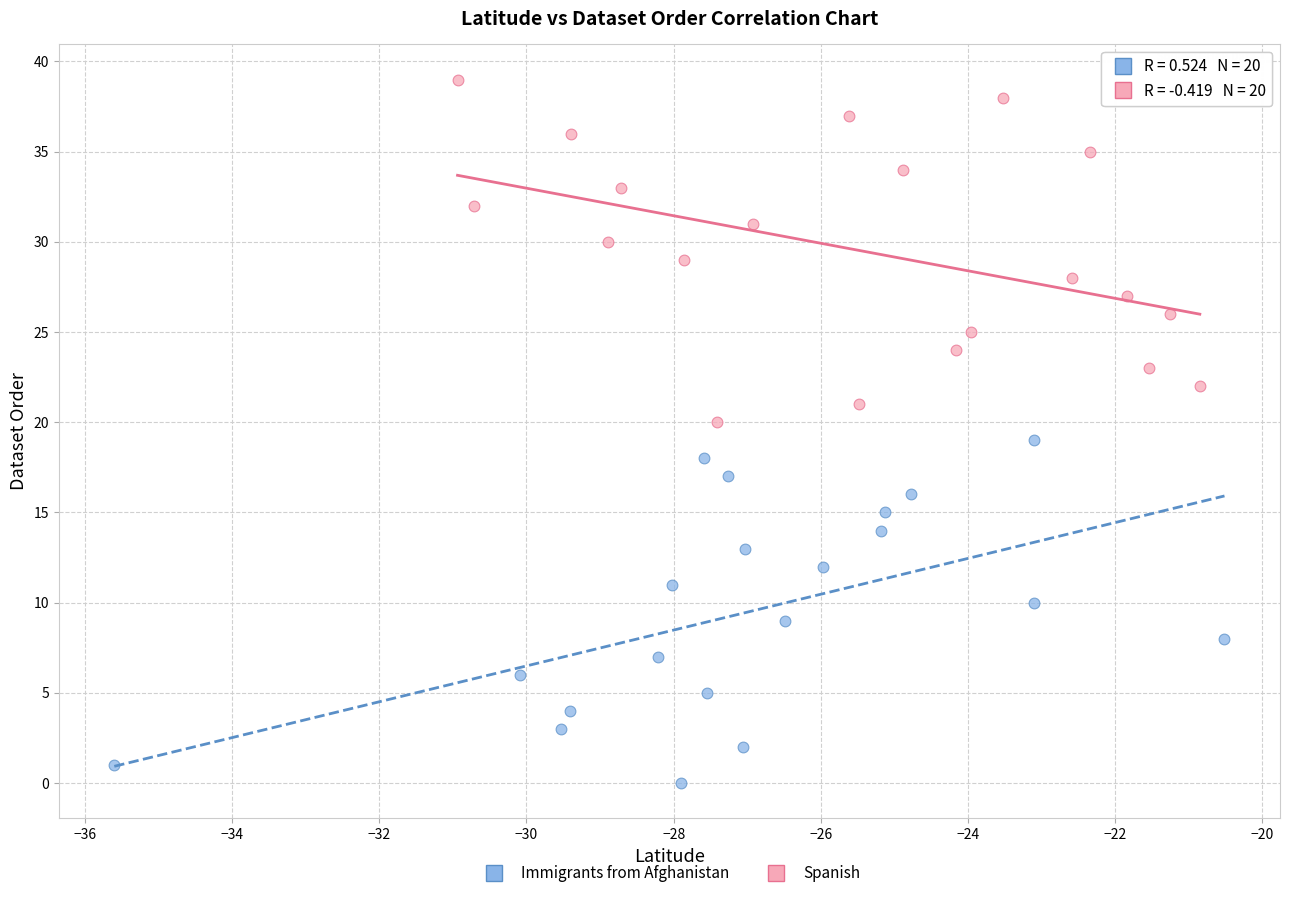

Which series reaches the maximum Y coordinate?

Spanish